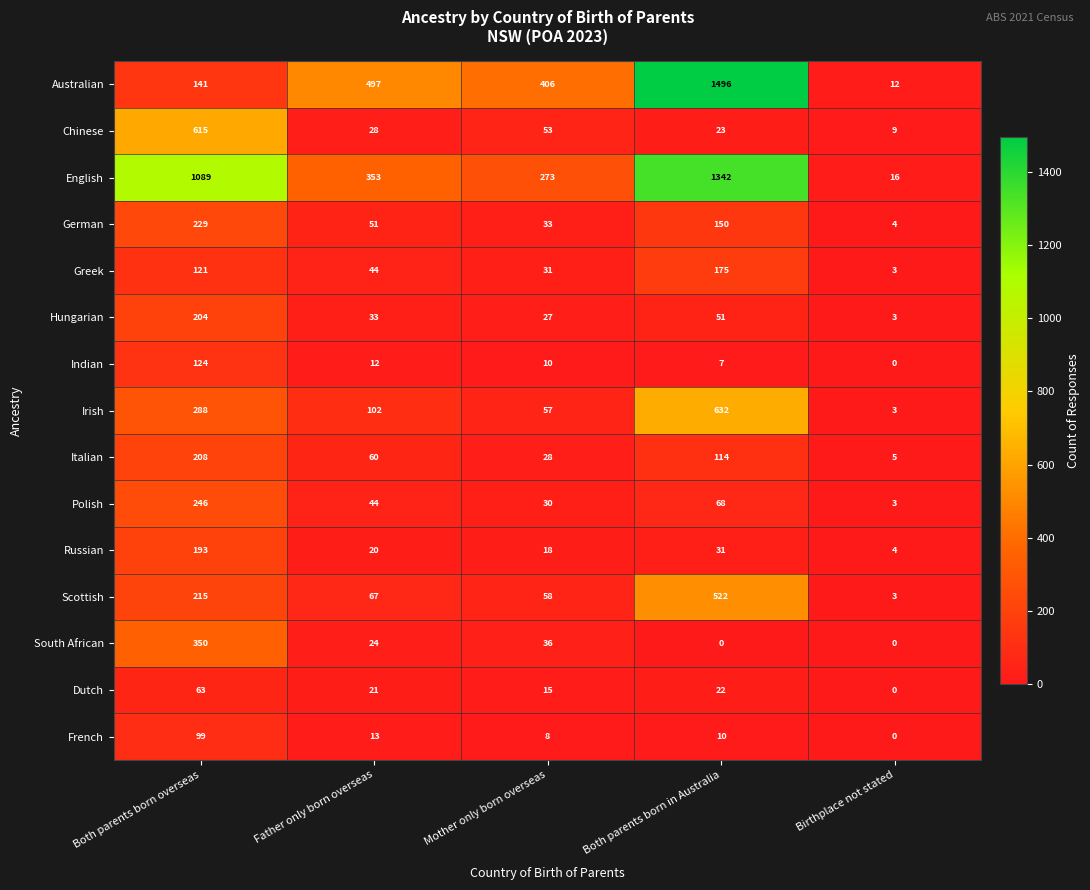

At Both parents born overseas, list the series in order from largest to smallest.

English, Chinese, South African, Irish, Polish, German, Scottish, Italian, Hungarian, Russian, Australian, Indian, Greek, French, Dutch